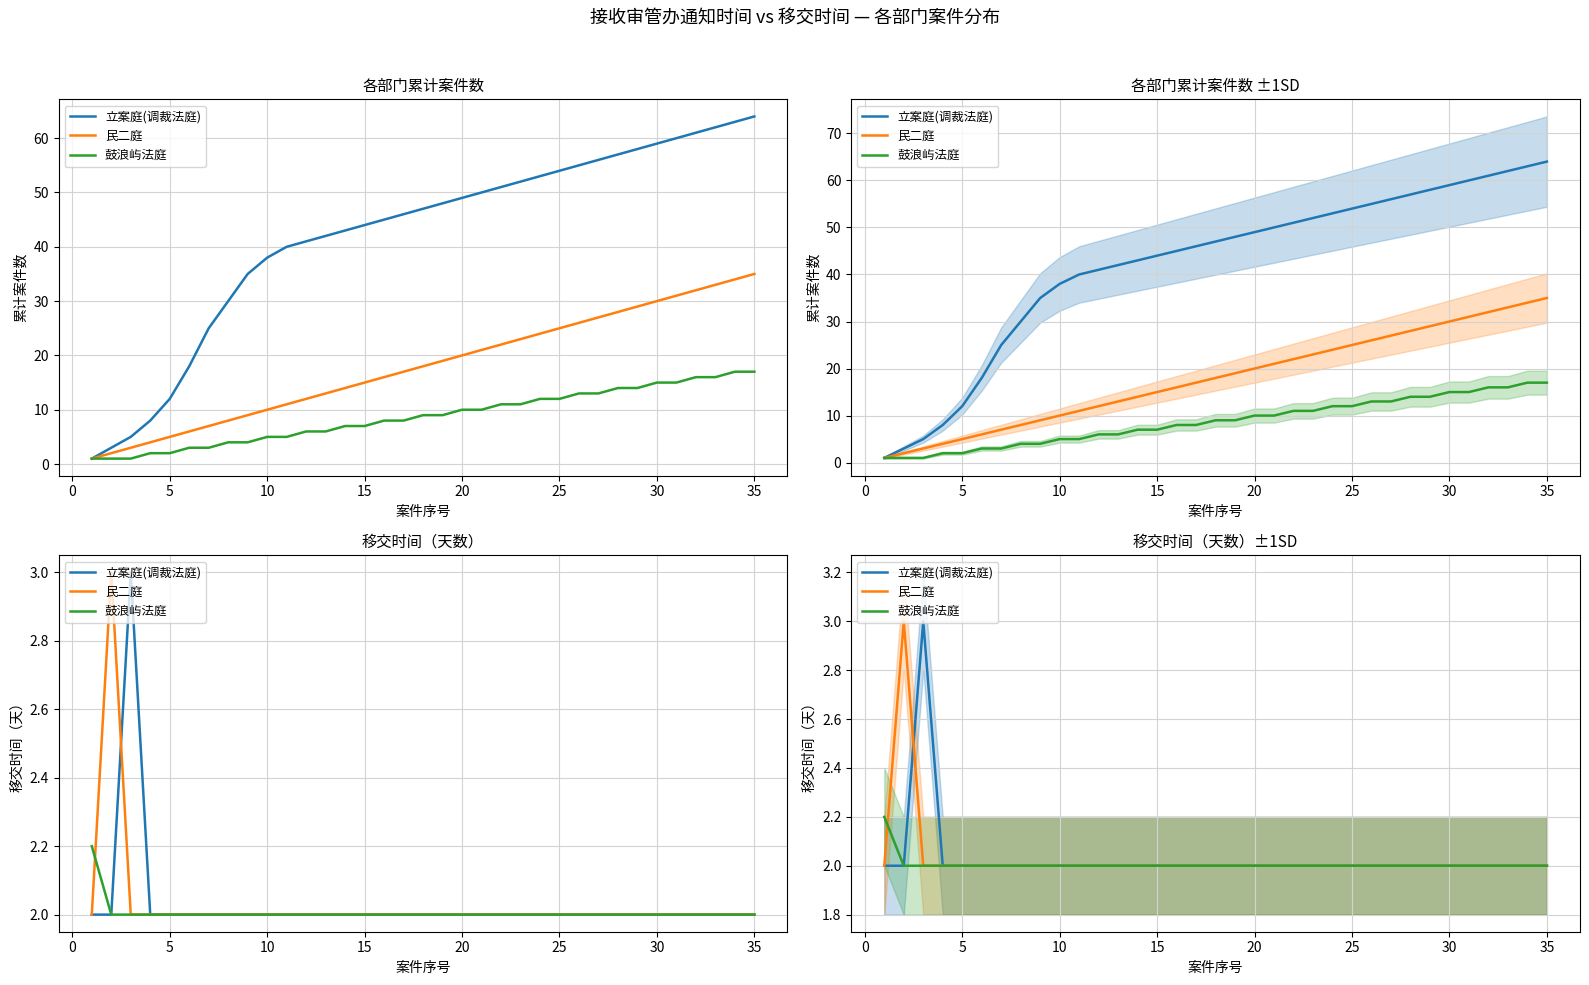

What is the total value across all series at 30?

6.0